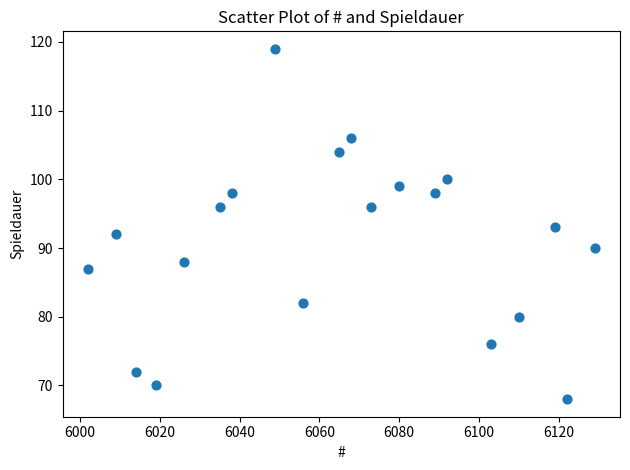

What is the range of X values (max minus min)?

127